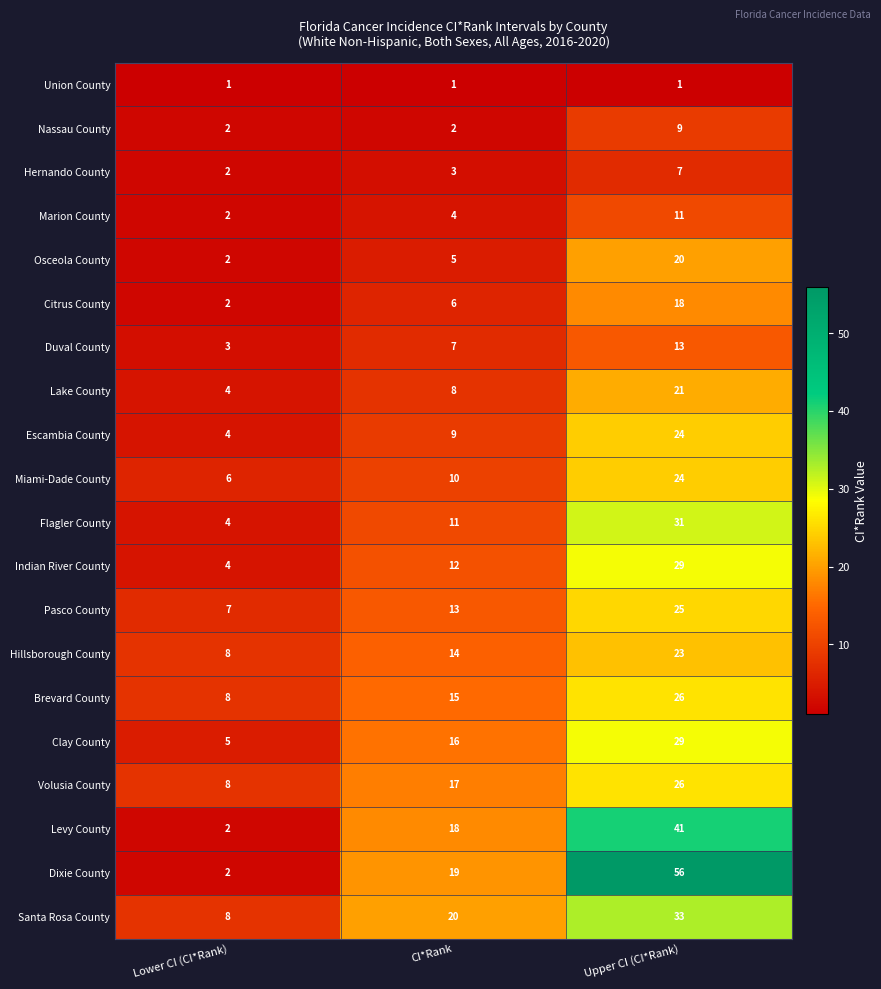

Rank the series at CI*Rank from lowest to highest value.

Union County, Nassau County, Hernando County, Marion County, Osceola County, Citrus County, Duval County, Lake County, Escambia County, Miami-Dade County, Flagler County, Indian River County, Pasco County, Hillsborough County, Brevard County, Clay County, Volusia County, Levy County, Dixie County, Santa Rosa County